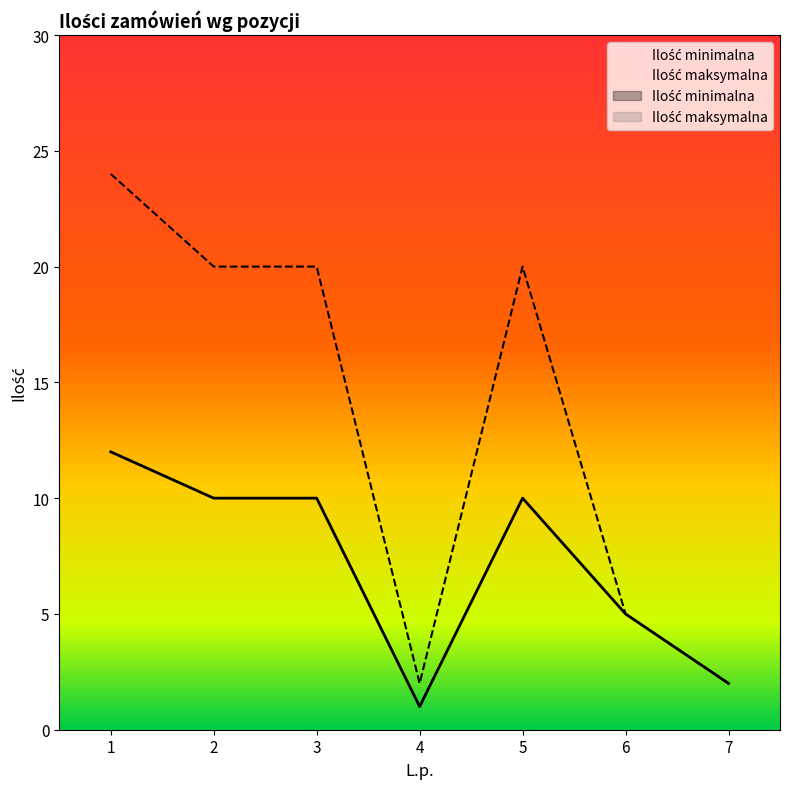

What is the lowest value of the Ilość minimalna series?

1